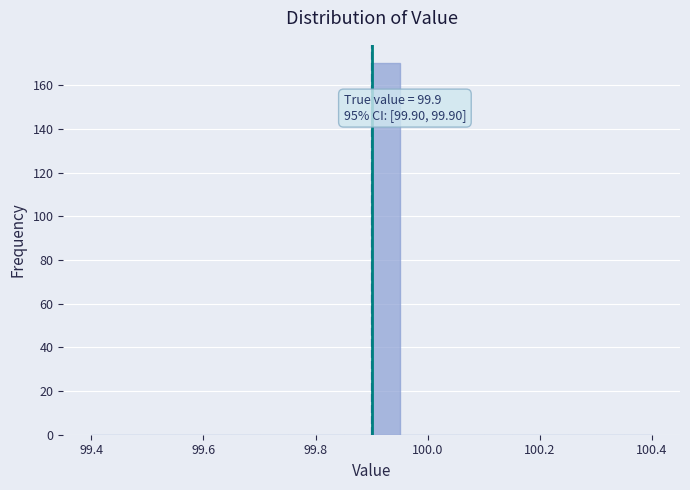

Around what value on the x-axis is the tallest bar? Give the approximate position of its centre, as read against the axis.

99.92